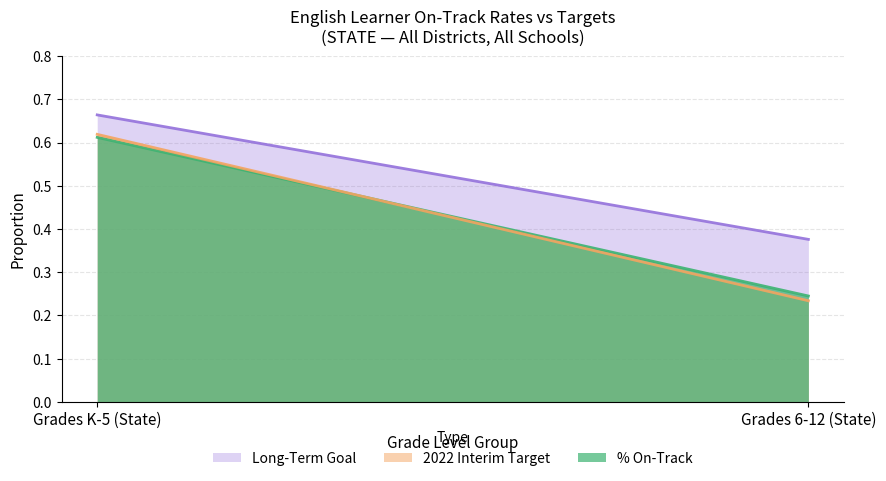

What position from the right is Grades K-5 (State)?

2